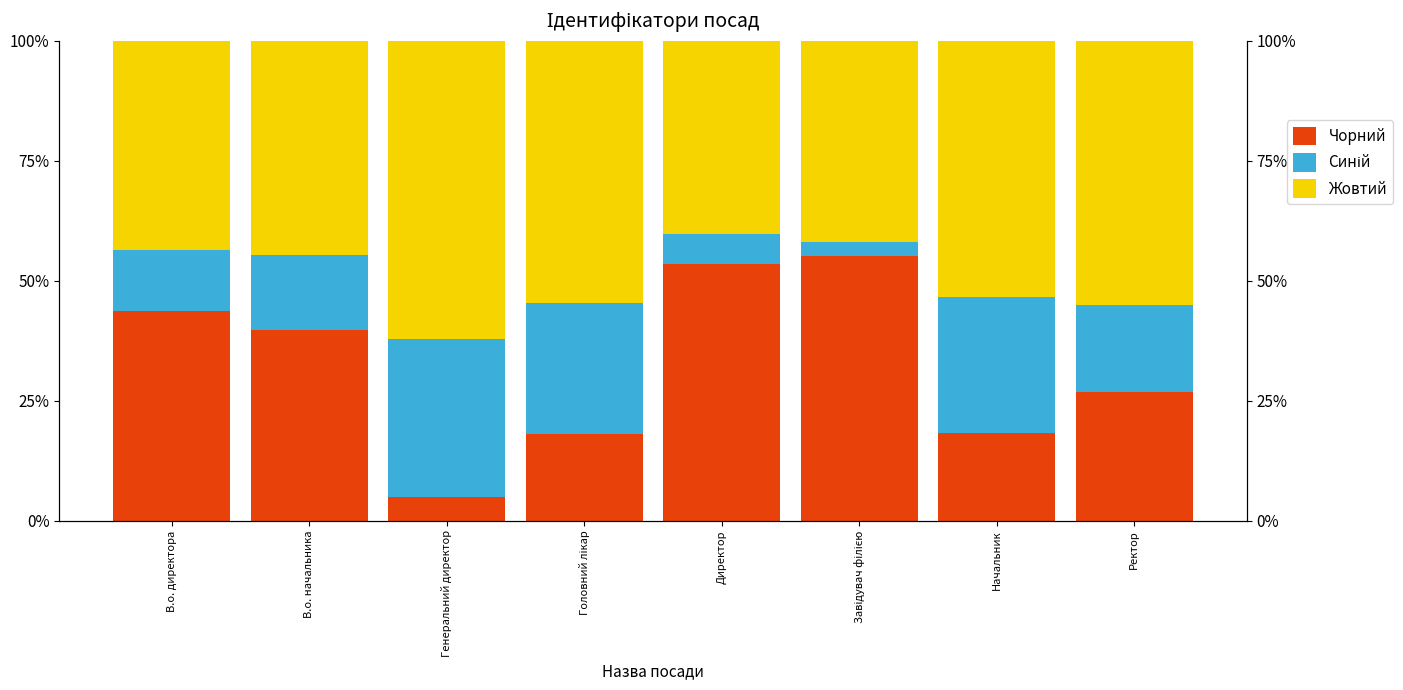

What is the sum of the Чорний values at В.о. директора and Завідувач філією?

99.0